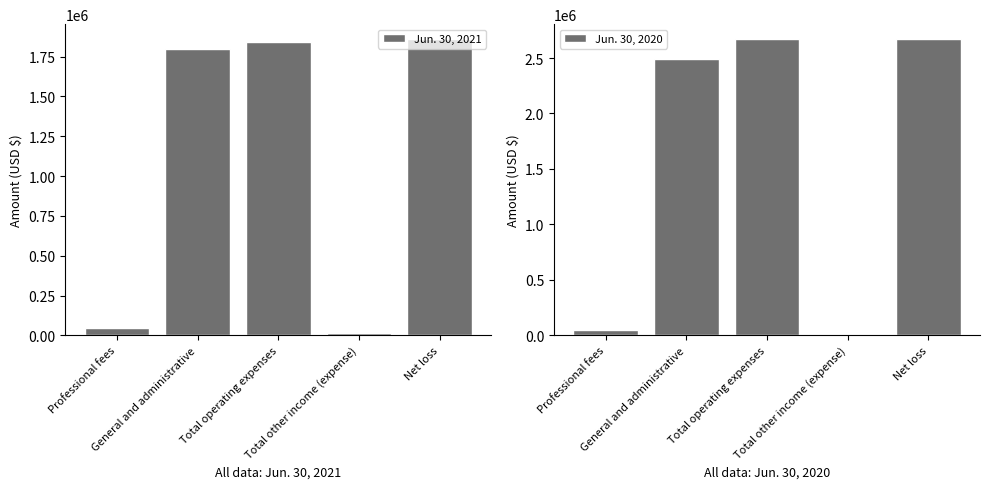

Reading left to right, list all the values displayed in this chart.

Jun. 30, 2021: Professional fees=43710	General and administrative=1800057	Total operating expenses=1843767	Total other income (expense)=16175	Net loss=1859942
Jun. 30, 2020: Professional fees=50531	General and administrative=2495386	Total operating expenses=2671584	Total other income (expense)=33	Net loss=2671617